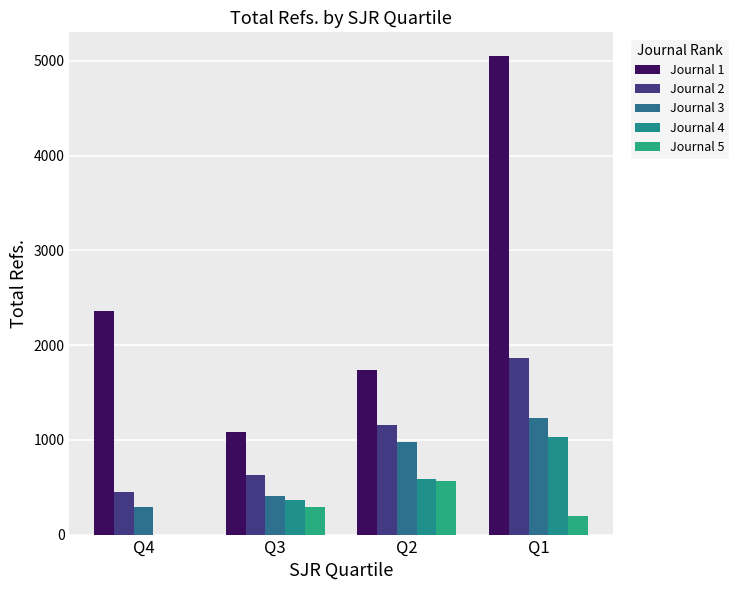

How many groups of bars are there?

4